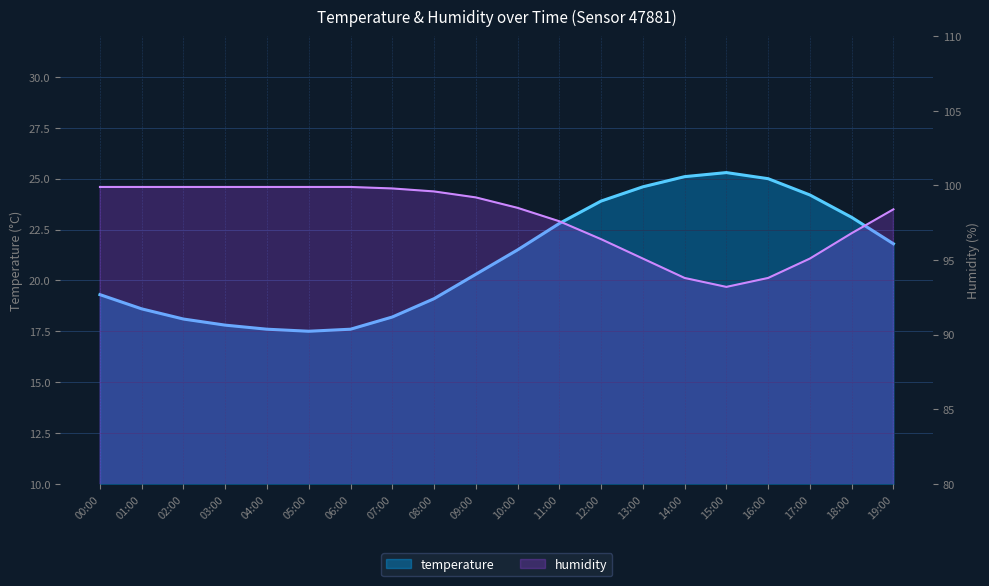

List the series in order of their overall mean, lowest first.

temperature, humidity